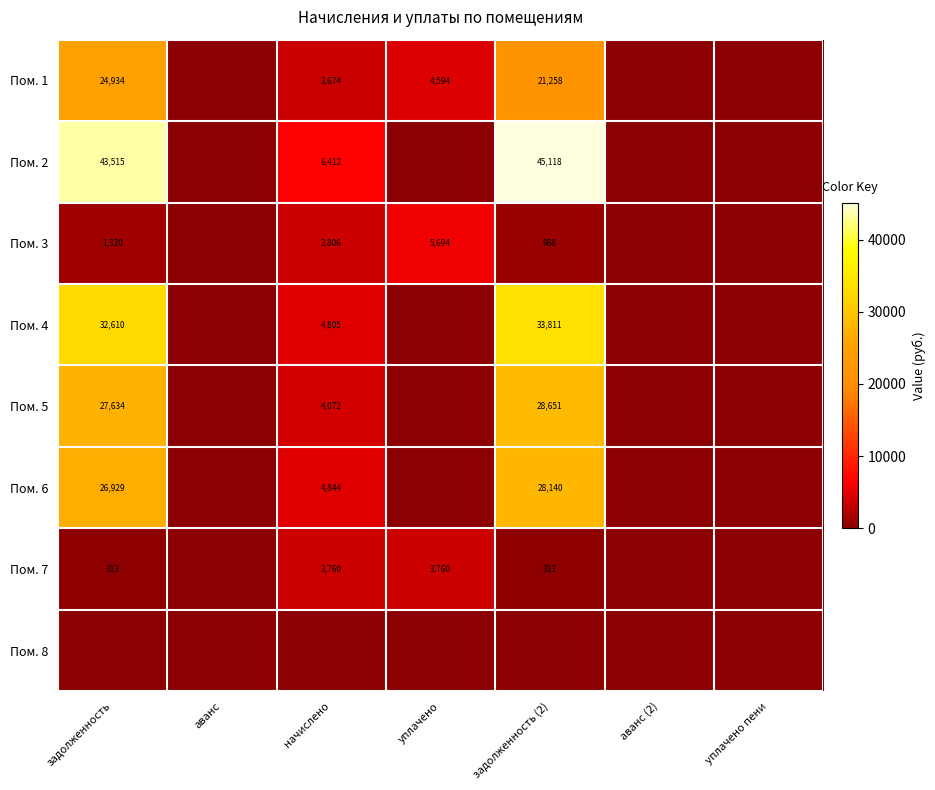

Is it true that Пом. 3 equals 2082 at задолженность?

False